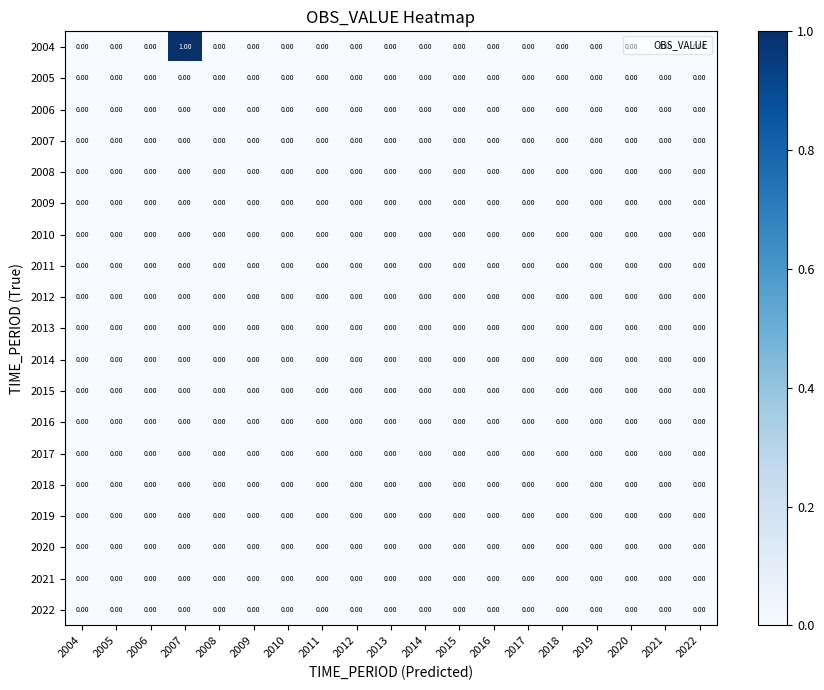

Between 2007 and 2008, which series saw the biggest shift?

2004